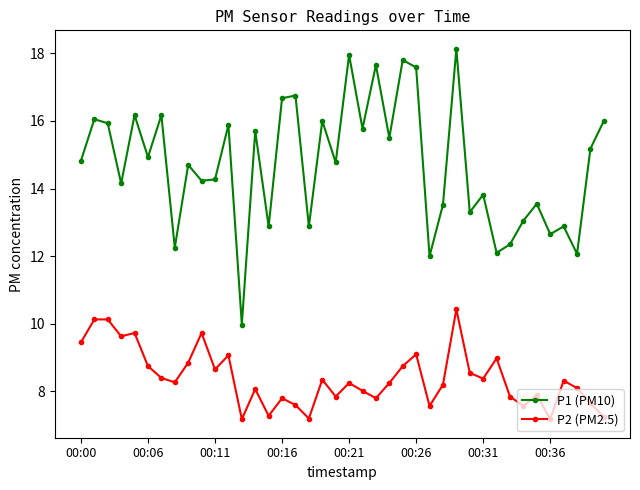

Is this an area chart (filled region under the line)?

No